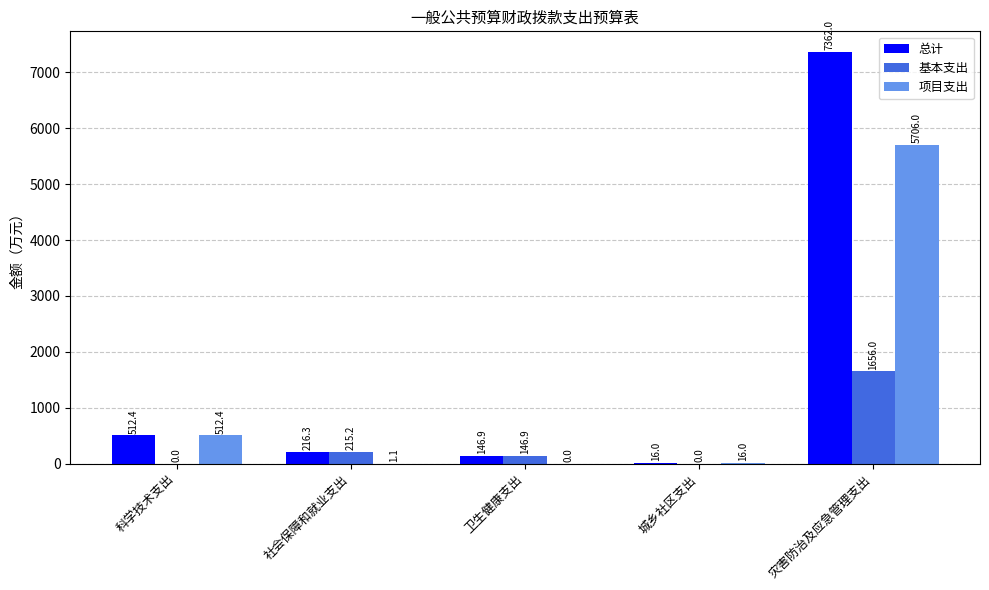

At which category does the chart reach its peak across all series?

灾害防治及应急管理支出